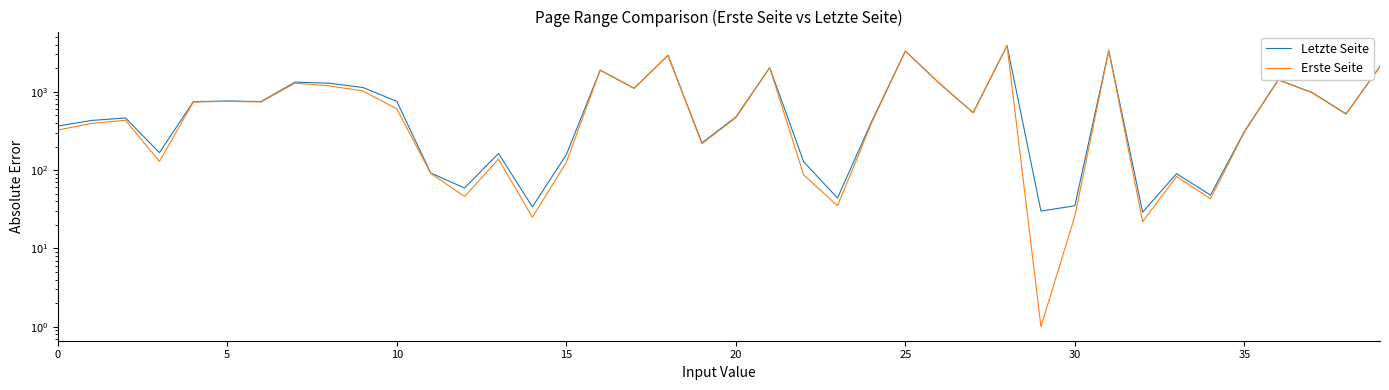

At how many categories does at least one series exceed 455?

22